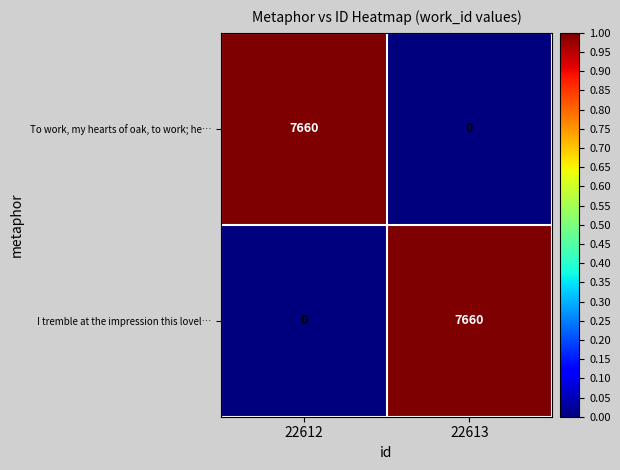

What is the difference between the highest and lowest values at 22613?

7660